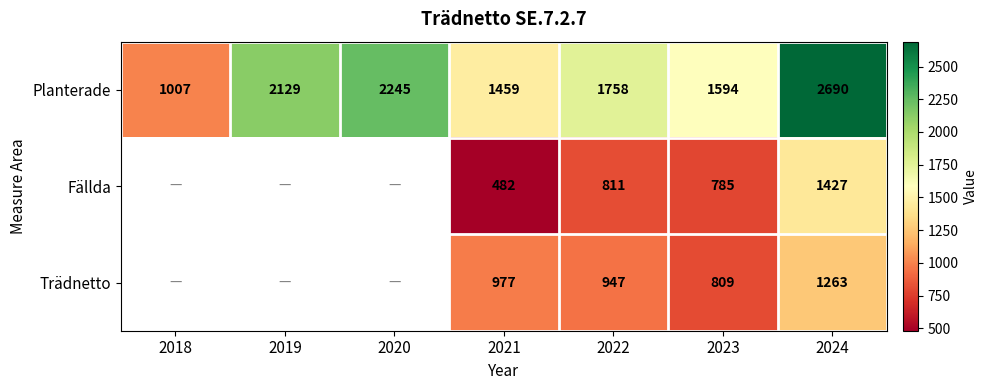

Between 2022 and 2019, which is larger?

2019